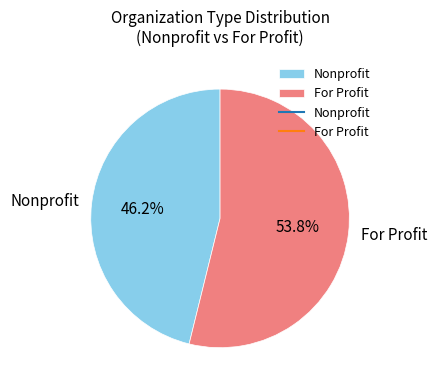

What is the largest slice in the pie chart?

For Profit